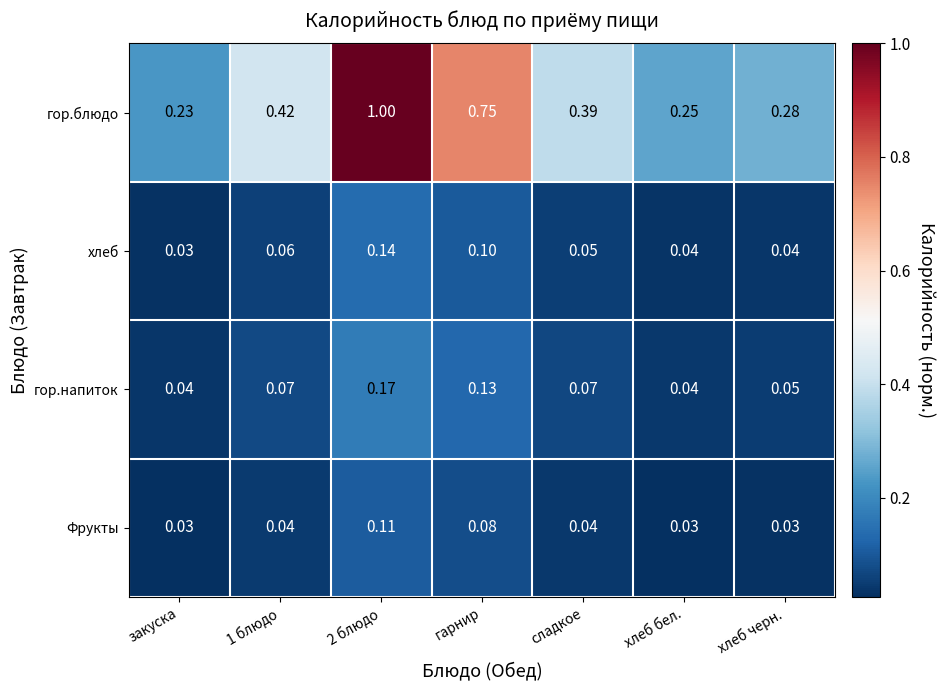

Which series changed the most between сладкое and хлеб бел.?

гор.блюдо